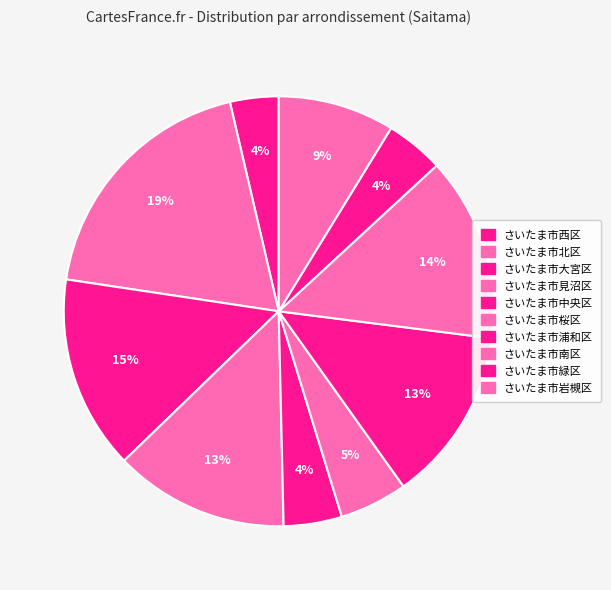

Which has a higher value, さいたま市中央区 or さいたま市桜区?

さいたま市桜区